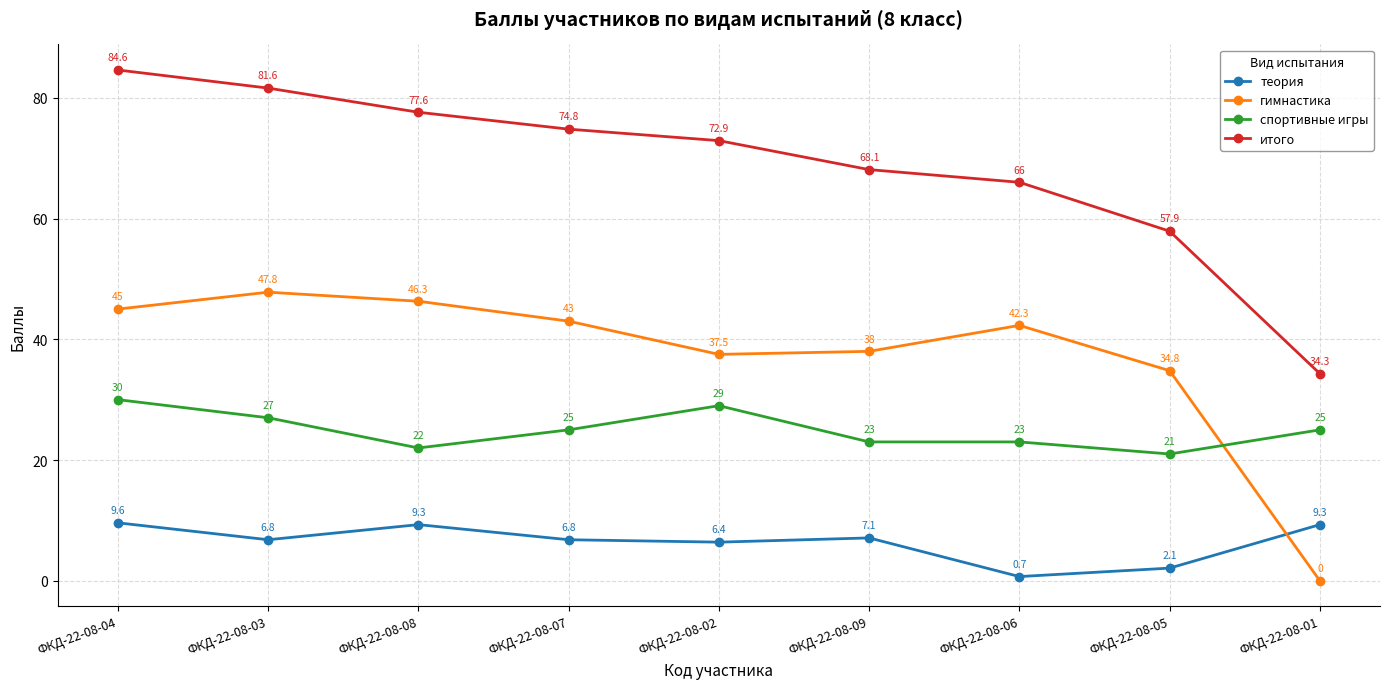

How many interior local valleys does the теория series have?

3